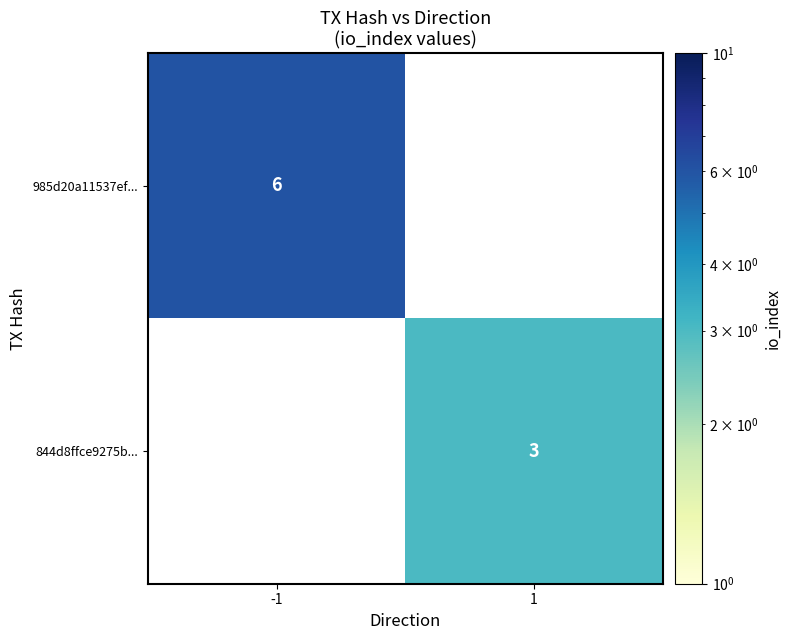

True or false: 985d20a11537ef... has a value of 6 at -1.

True